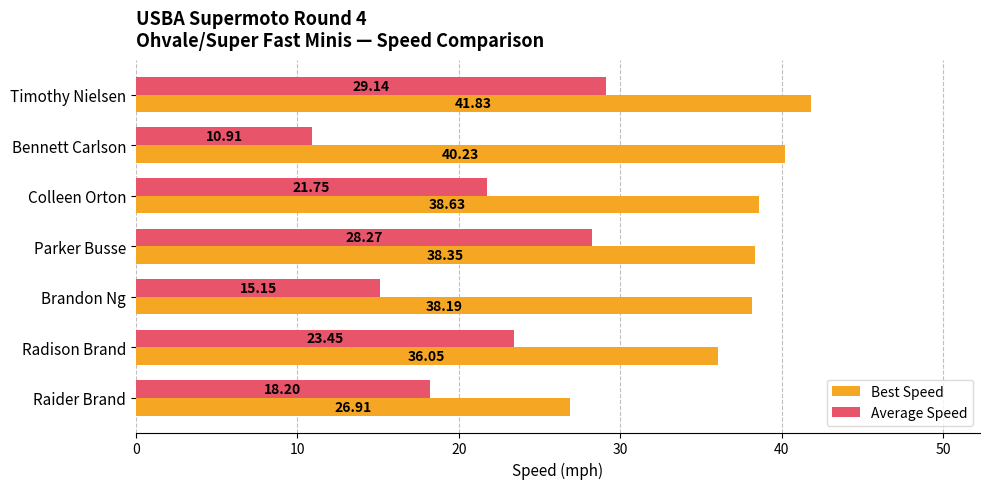

At Parker Busse, list the series in order from smallest to largest.

Average Speed, Best Speed